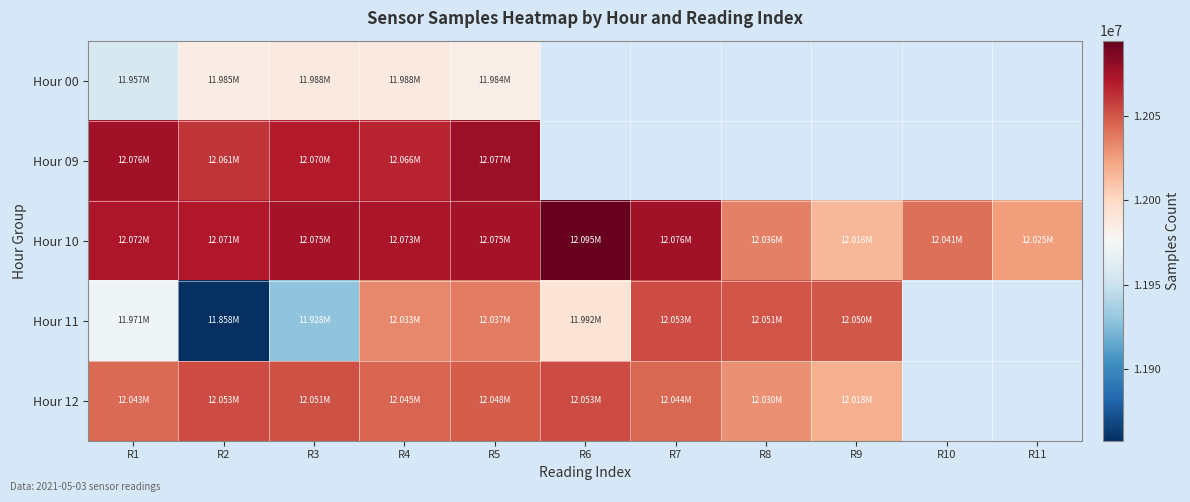

How many distinct data groups are displayed?

5